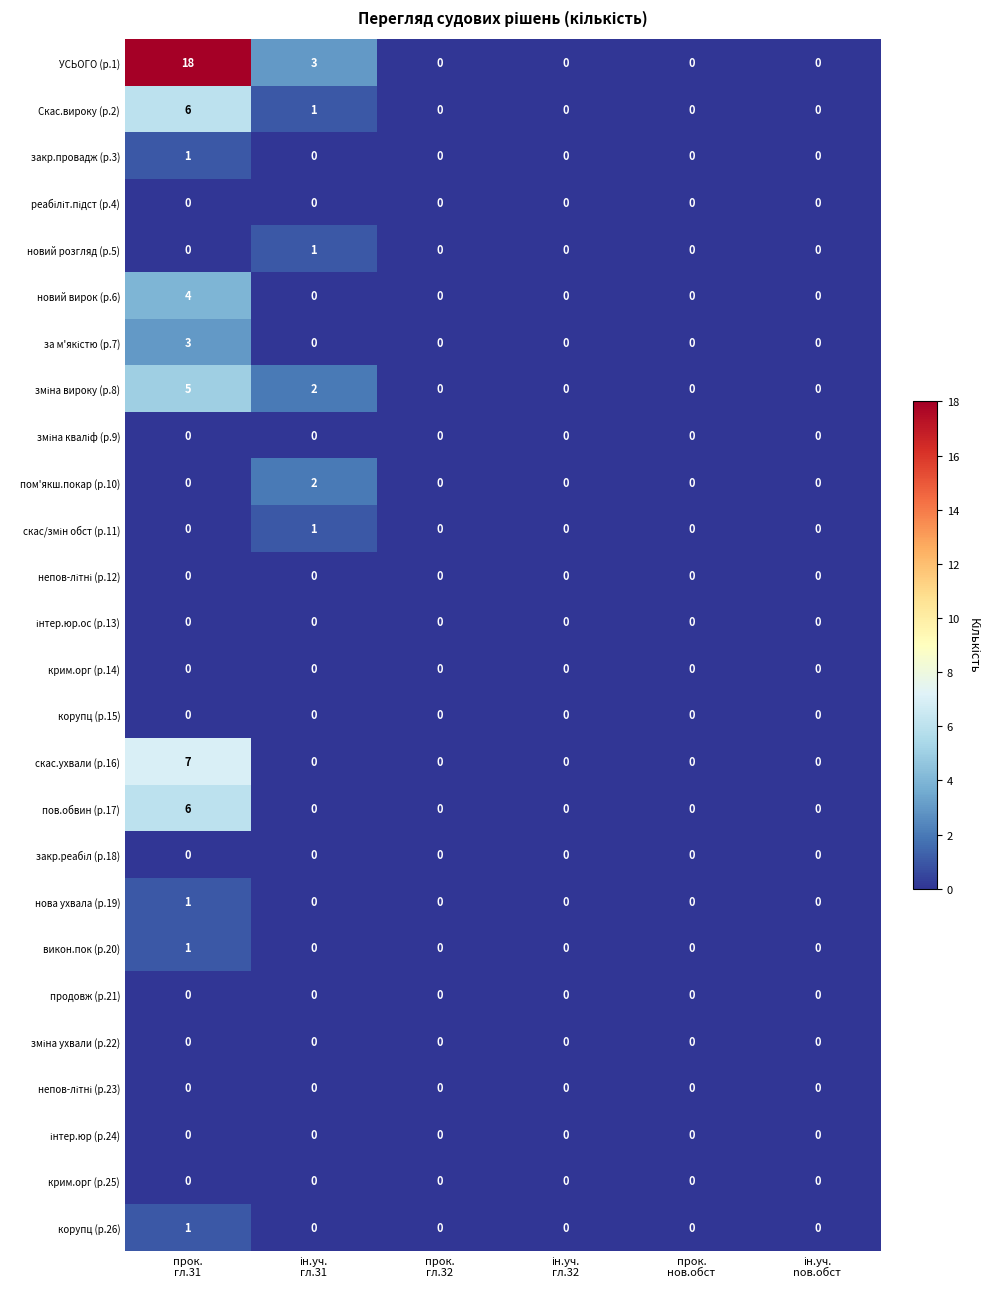

What is the maximum value shown in the chart?

18